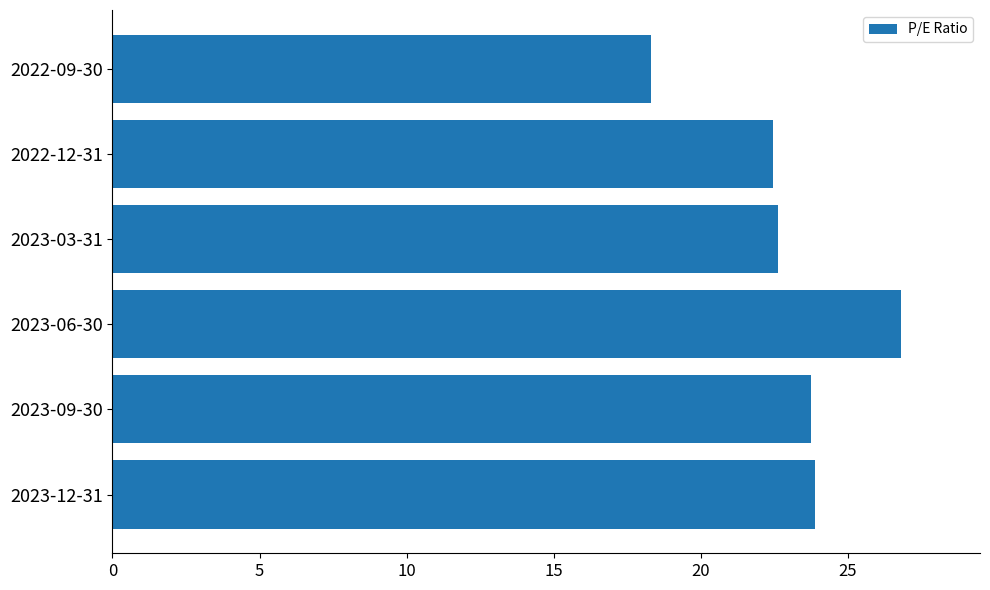

What is the minimum value shown in the chart?

18.3